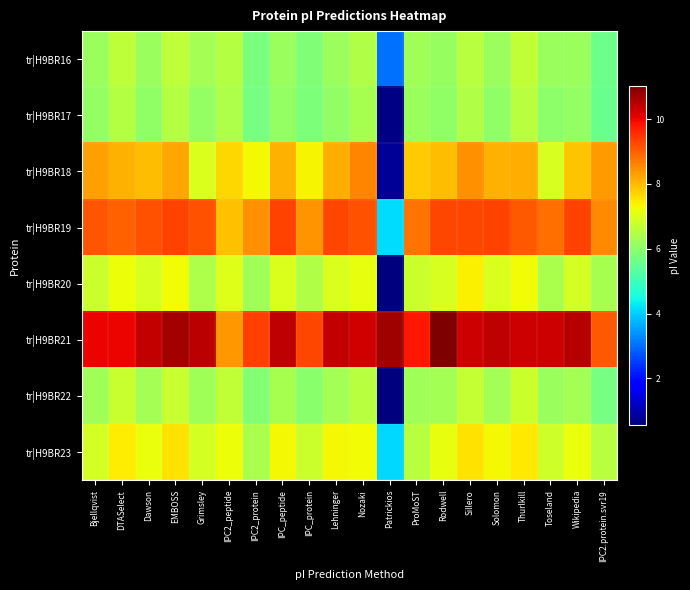

What is the total value across all series at IPC2_peptide?

57.9